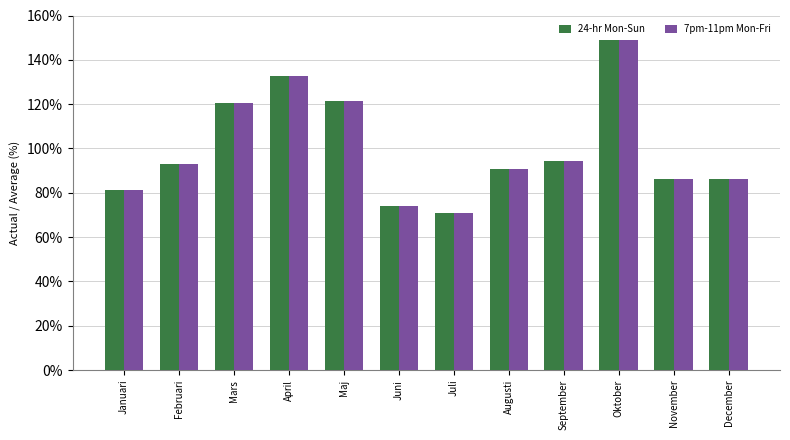

What position from the right is April?

9